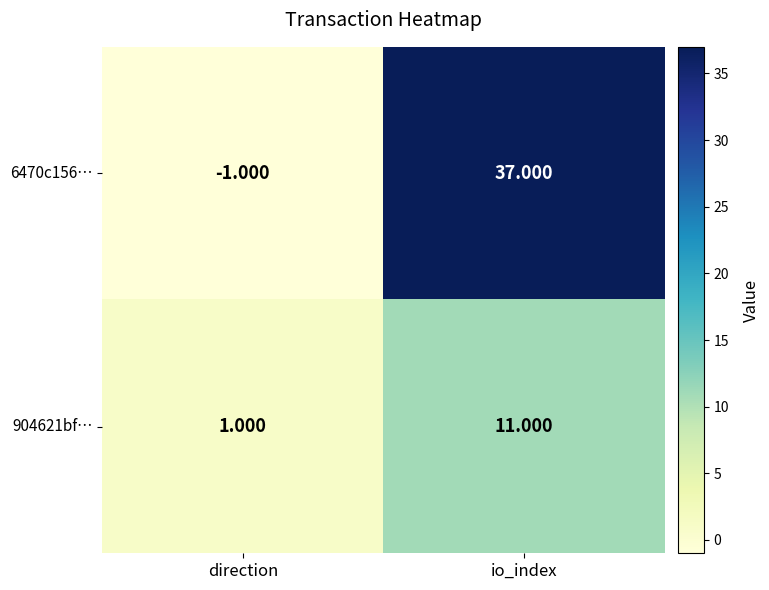

List the labels in order of 904621bf… value, smallest first.

direction, io_index